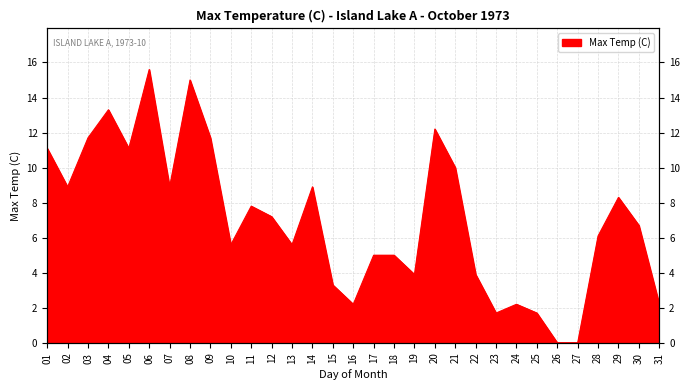

How many interior local valleys (lower than both neighbors) does the data have?

8